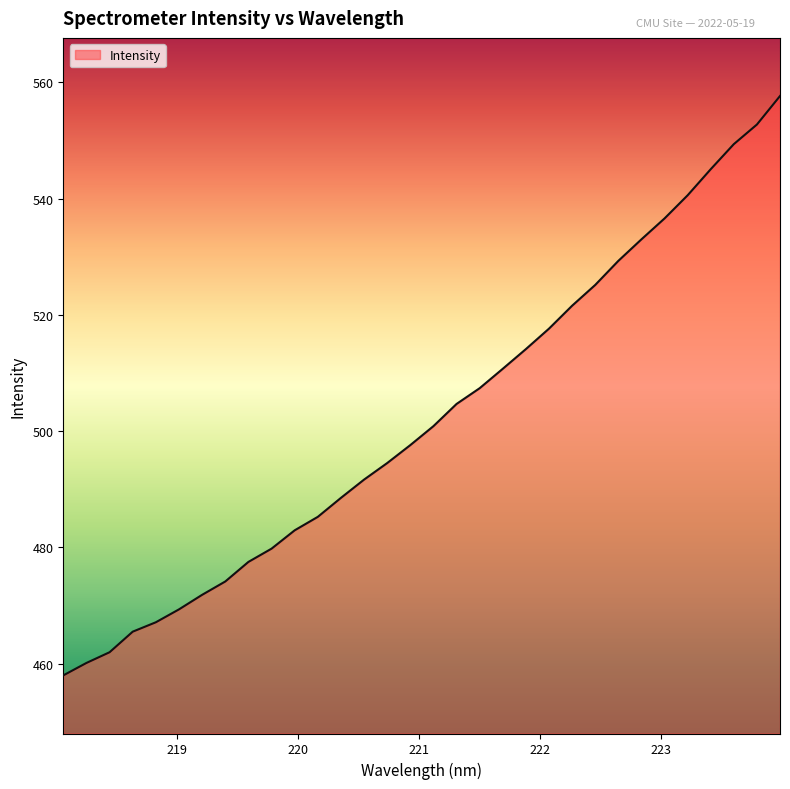

What is the difference between the maximum and minimum values?

99.7